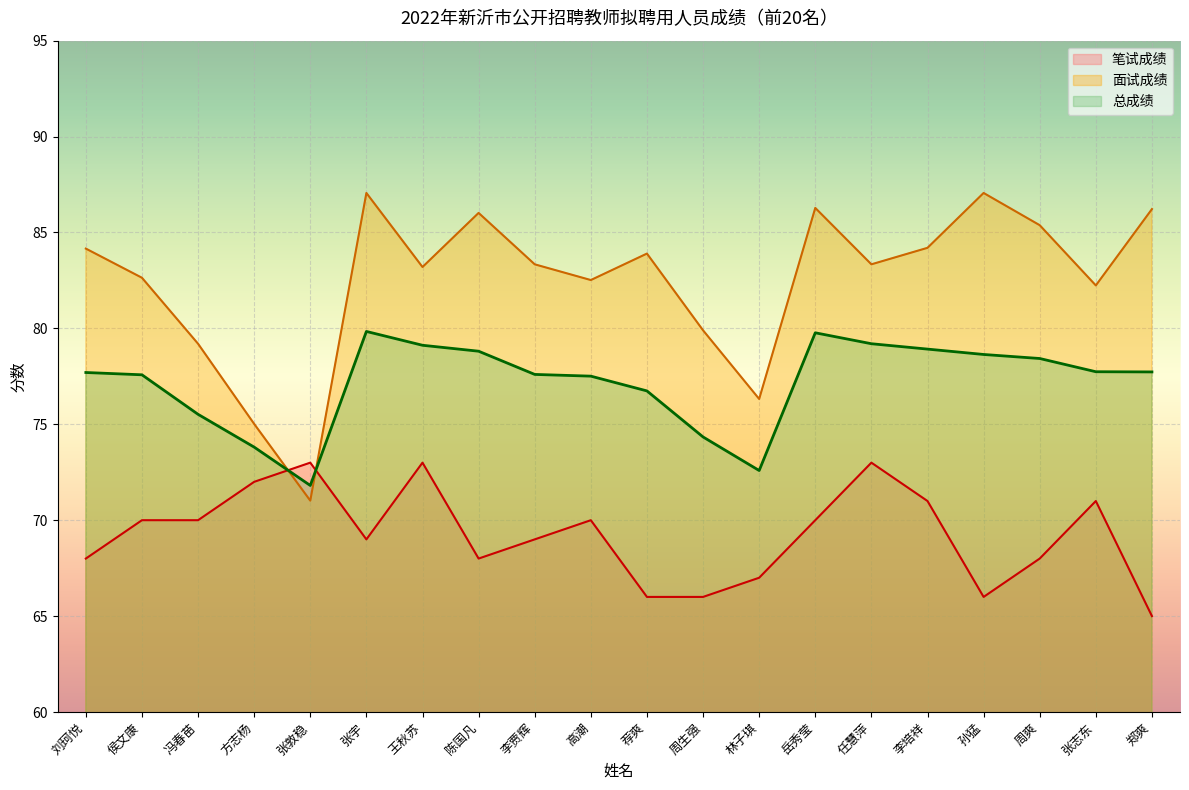

Reading right to left, list all the values displayed in this chart.

笔试成绩: 65.0	71.0	68.0	66.0	71.0	73.0	70.0	67.0	66.0	66.0	70.0	69.0	68.0	73.0	69.0	73.0	72.0	70.0	70.0	68.0
面试成绩: 86.2	82.2	85.4	87.1	84.2	83.3	86.3	76.3	79.9	83.9	82.5	83.3	86.0	83.2	87.1	71.0	75.0	79.2	82.6	84.2
总成绩: 77.7	77.7	78.4	78.6	78.9	79.2	79.8	72.6	74.3	76.7	77.5	77.6	78.8	79.1	79.8	71.8	73.8	75.5	77.6	77.7